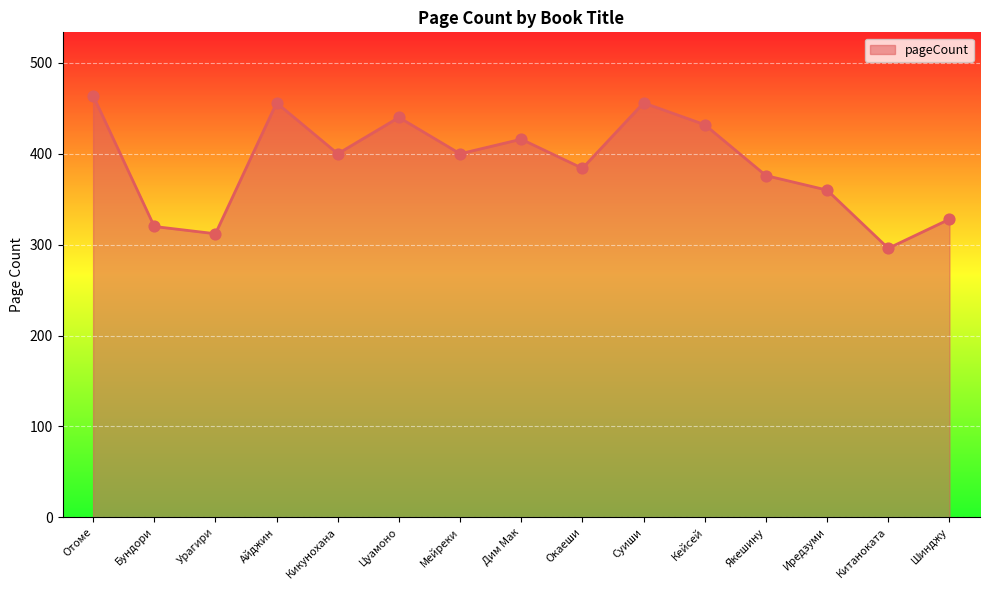

Approximately how many times larger is the value at Якешину compared to Суиши?

0.8